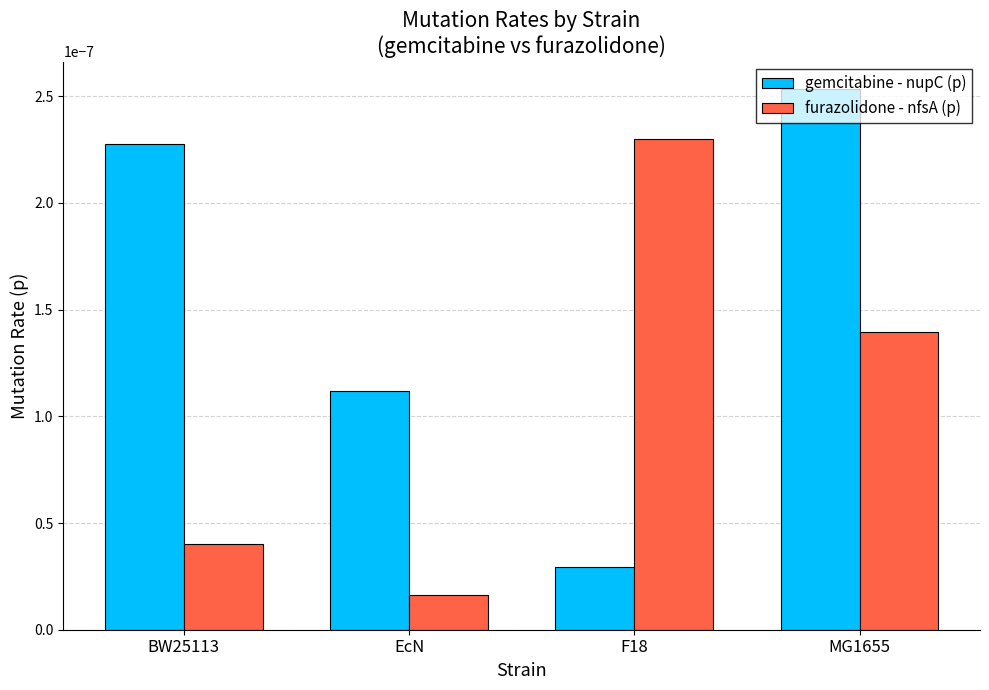

Between BW25113 and EcN, which series saw the biggest shift?

gemcitabine - nupC (p)